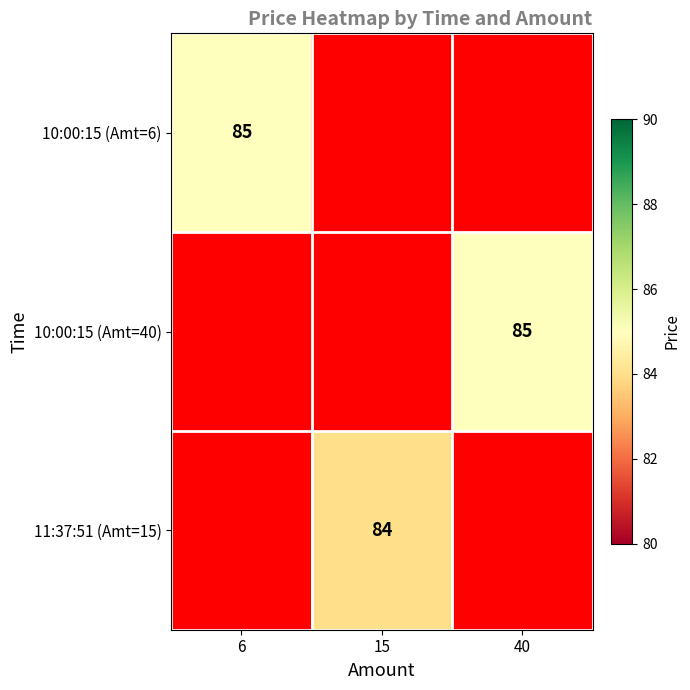

The value of 11:37:51 (Amt=15) at 15 is 84. True or false?

True